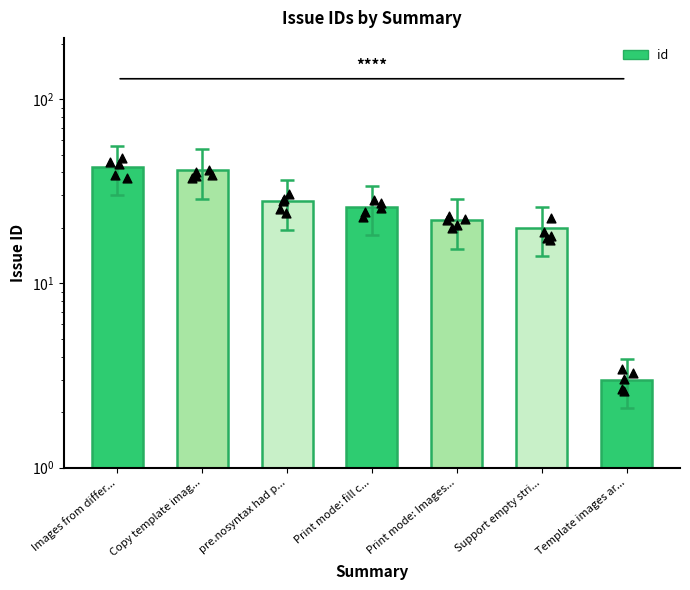

What is the ratio of the value at Template images ar... to the value at Print mode: fill c...?

0.1